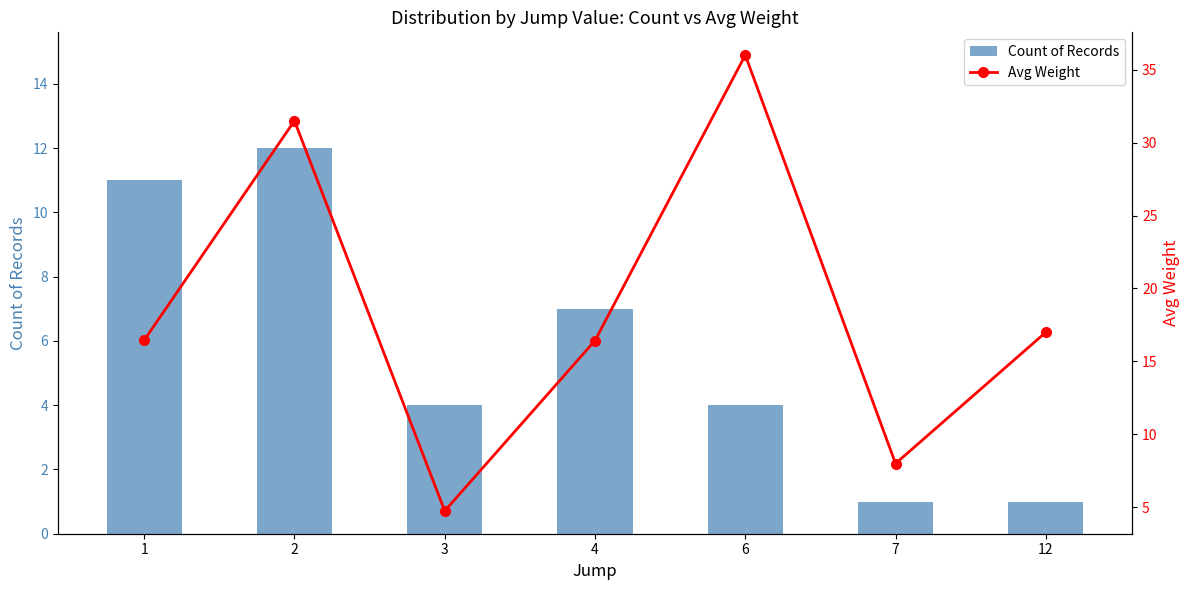

True or false: Count of Records has a value of 4.0 at 6.

True